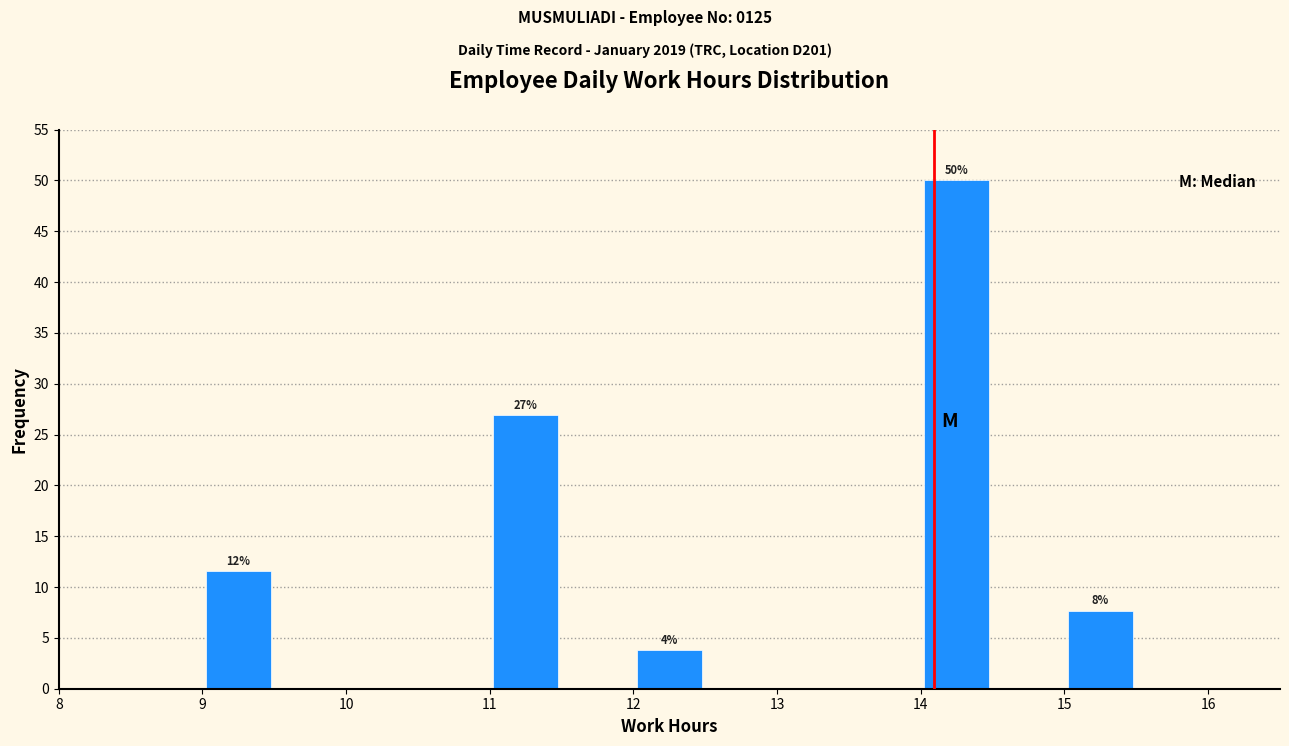

Over which range of the x-axis is the bar tallest?

14.0 to 14.5